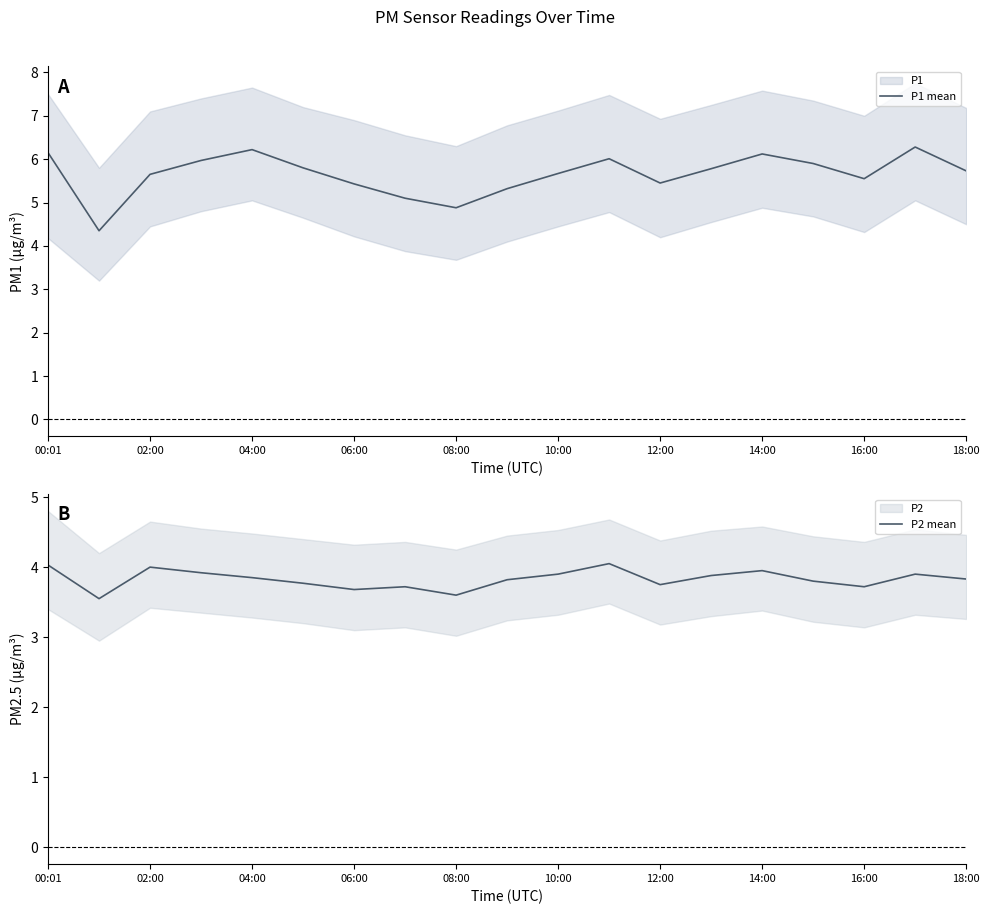

How many series are shown in this chart?

2